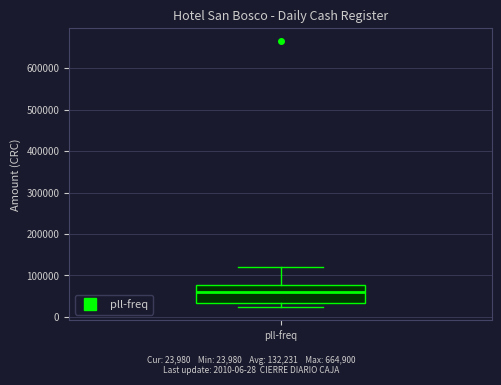

Transcribe this box plot: give where the median line is, the range the box spans, and where the two whiskers end, as read against the y-axis. The values are not printed on the chart, so give them approximately, as read against the axis.

median 60000, box 30000 to 80000, whiskers 20000 to 120000